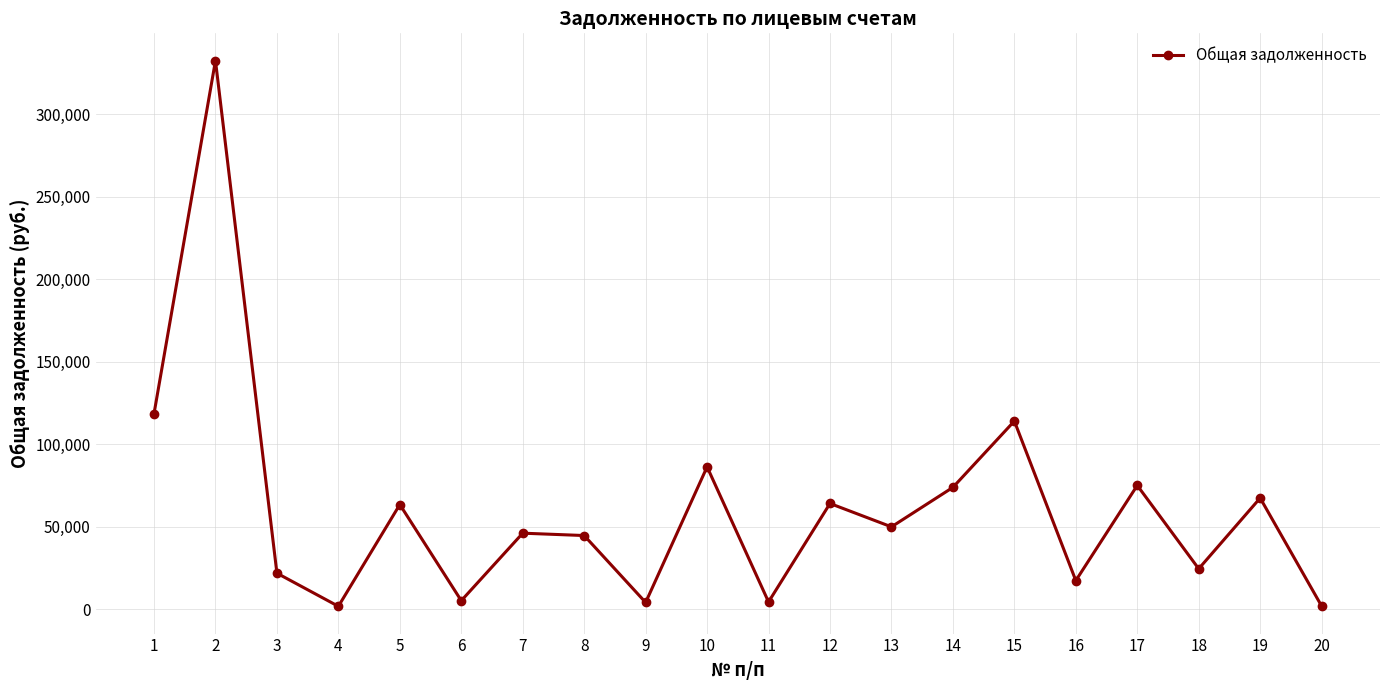

The value at 19 is 67405.1. True or false?

True